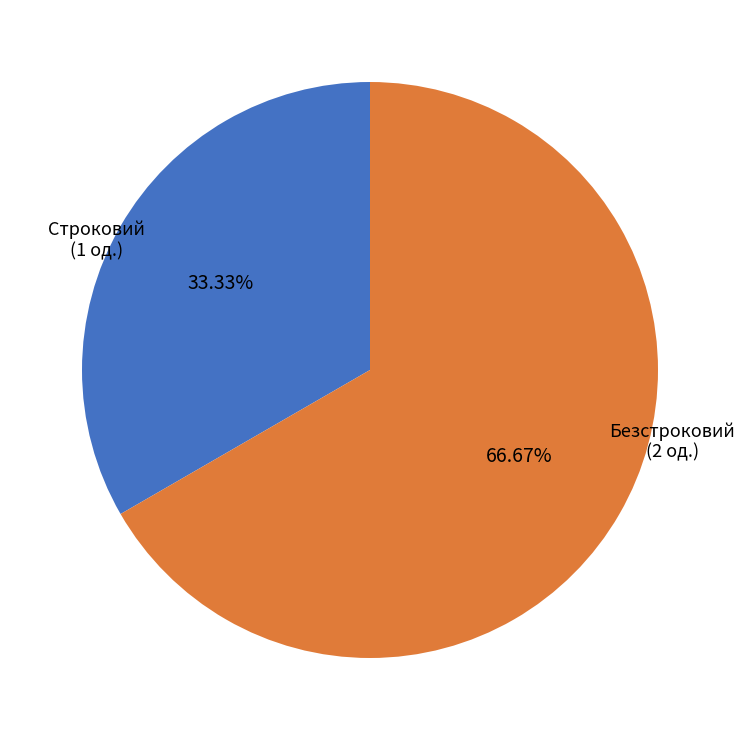

Is there a majority slice in this chart?

Yes